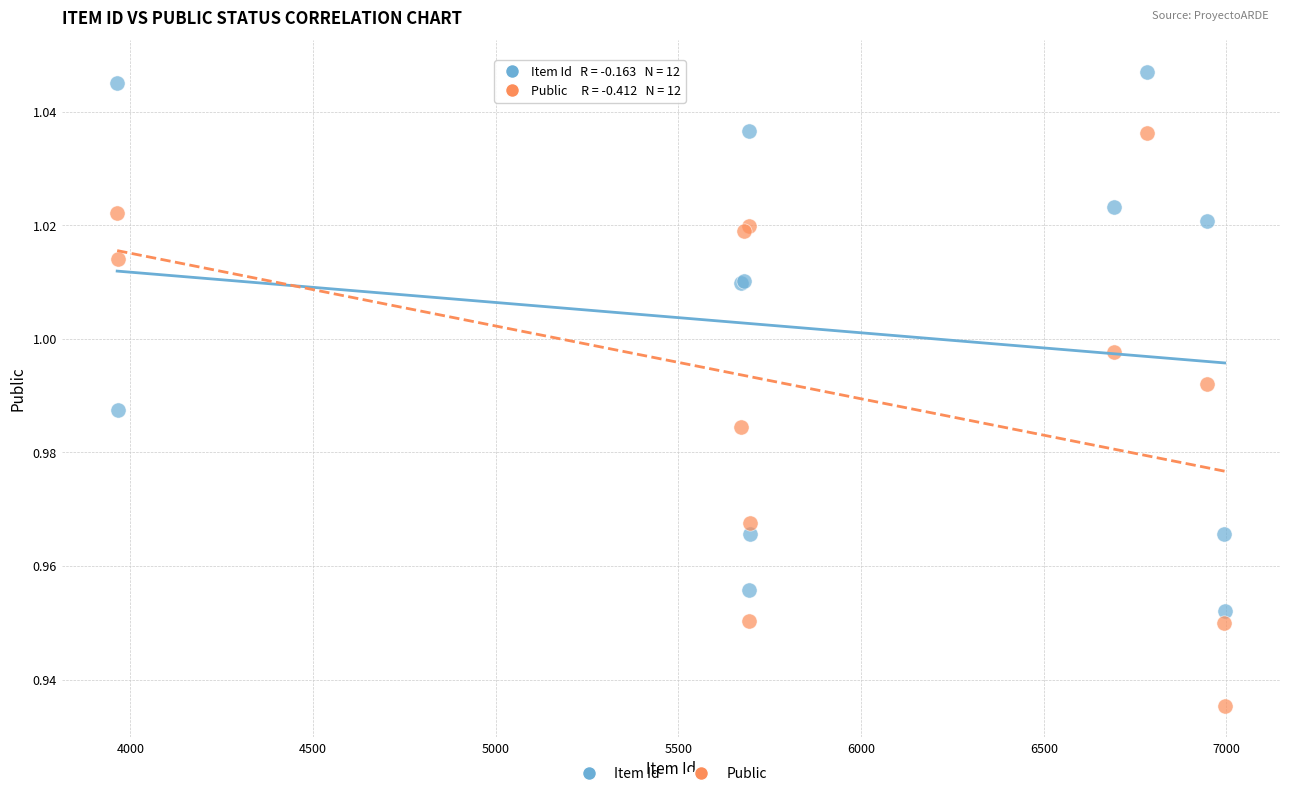

Which series contains the highest Y value?

Item Id